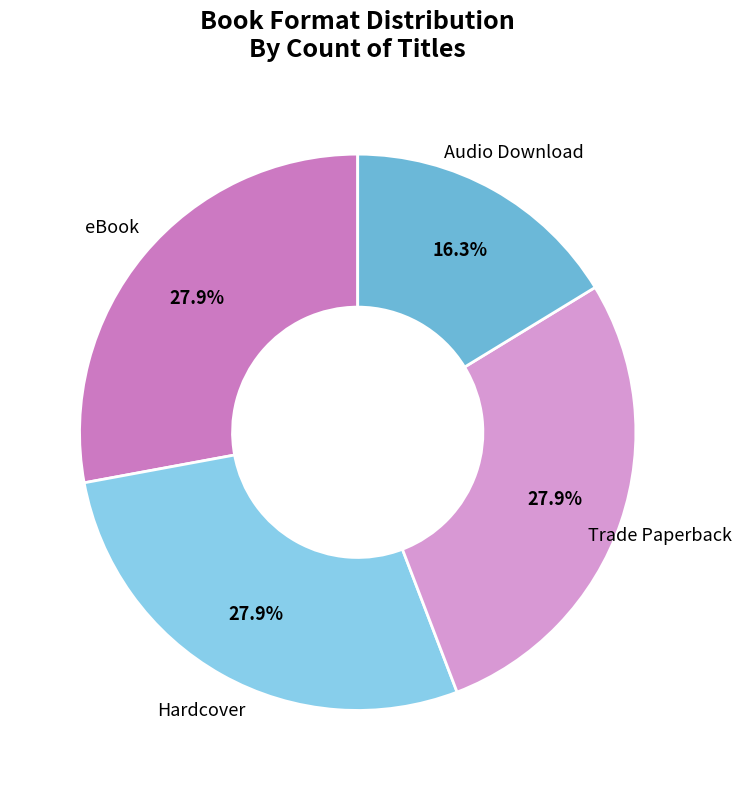

Which has a higher value, Audio Download or Hardcover?

Hardcover